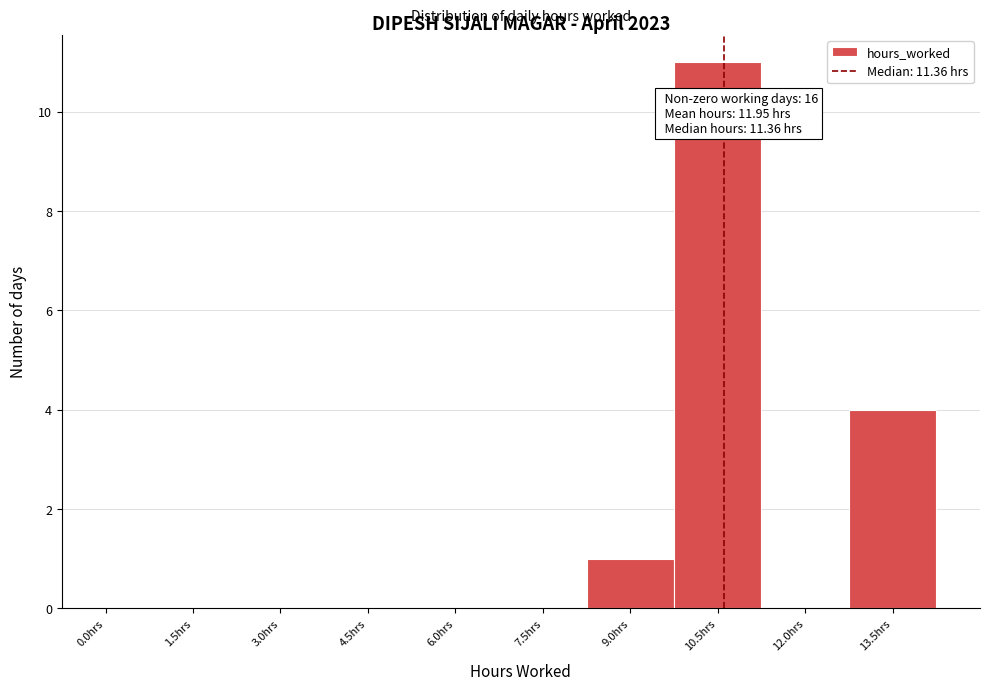

Reading right to left, list all the values displayed in this chart.

13.5hrs=4	12.0hrs=0	10.5hrs=11	9.0hrs=1	7.5hrs=0	6.0hrs=0	4.5hrs=0	3.0hrs=0	1.5hrs=0	0.0hrs=0